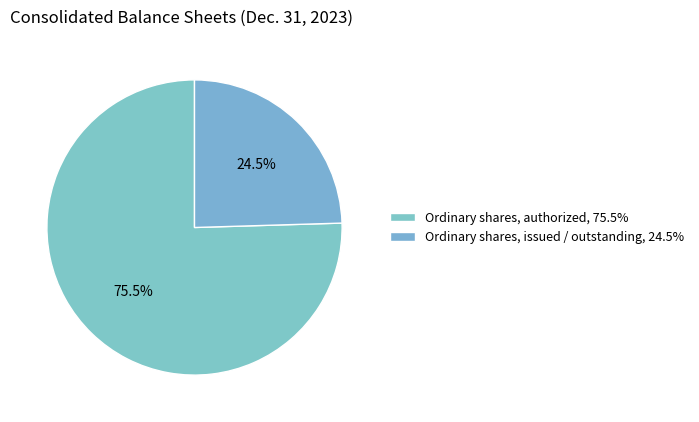

How many slices are in this pie chart?

2